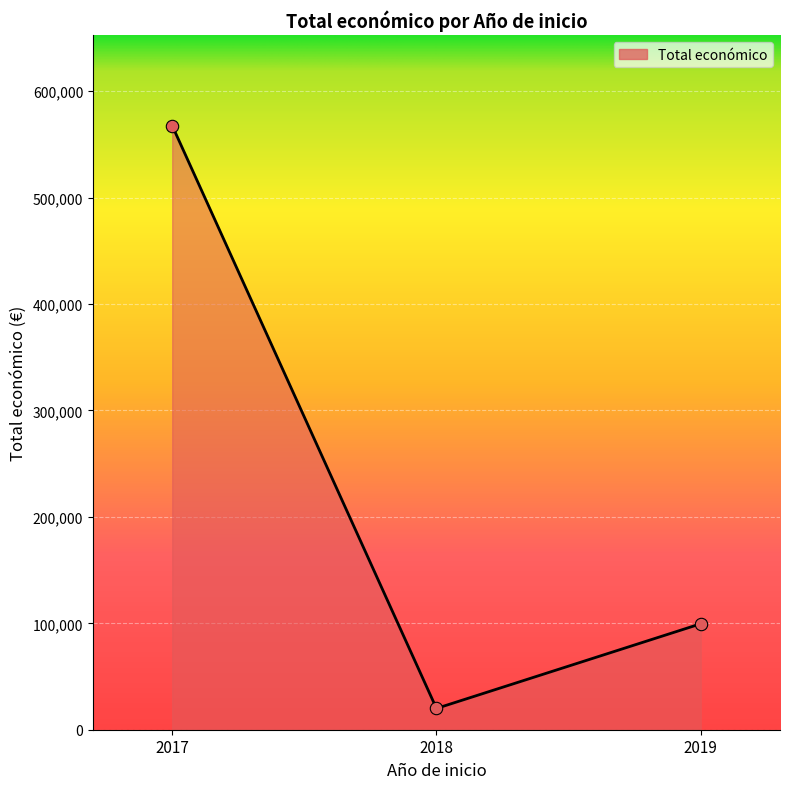

Between 2018 and 2017, which is larger?

2017